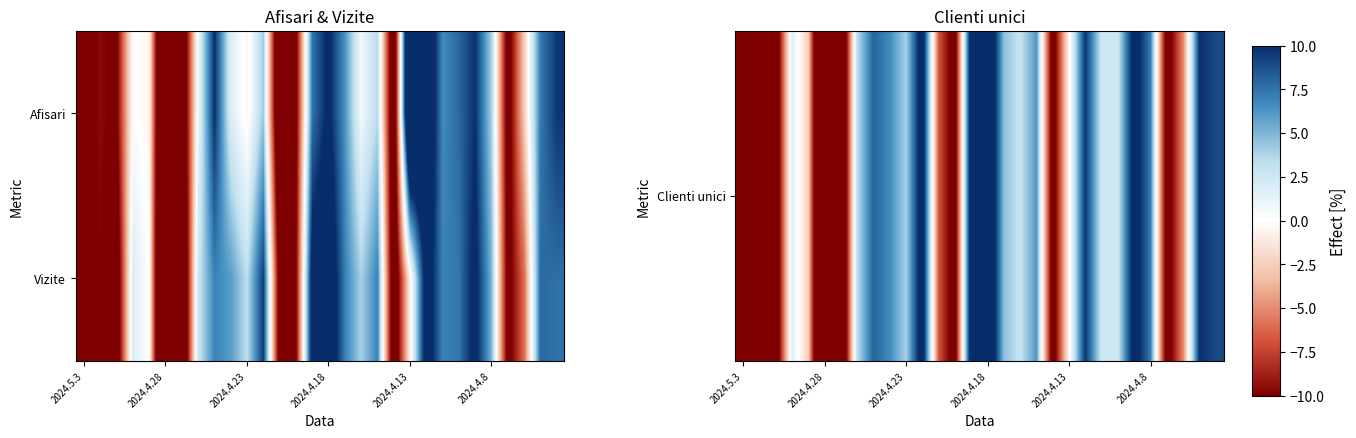

How many categories are shown in the chart?

30